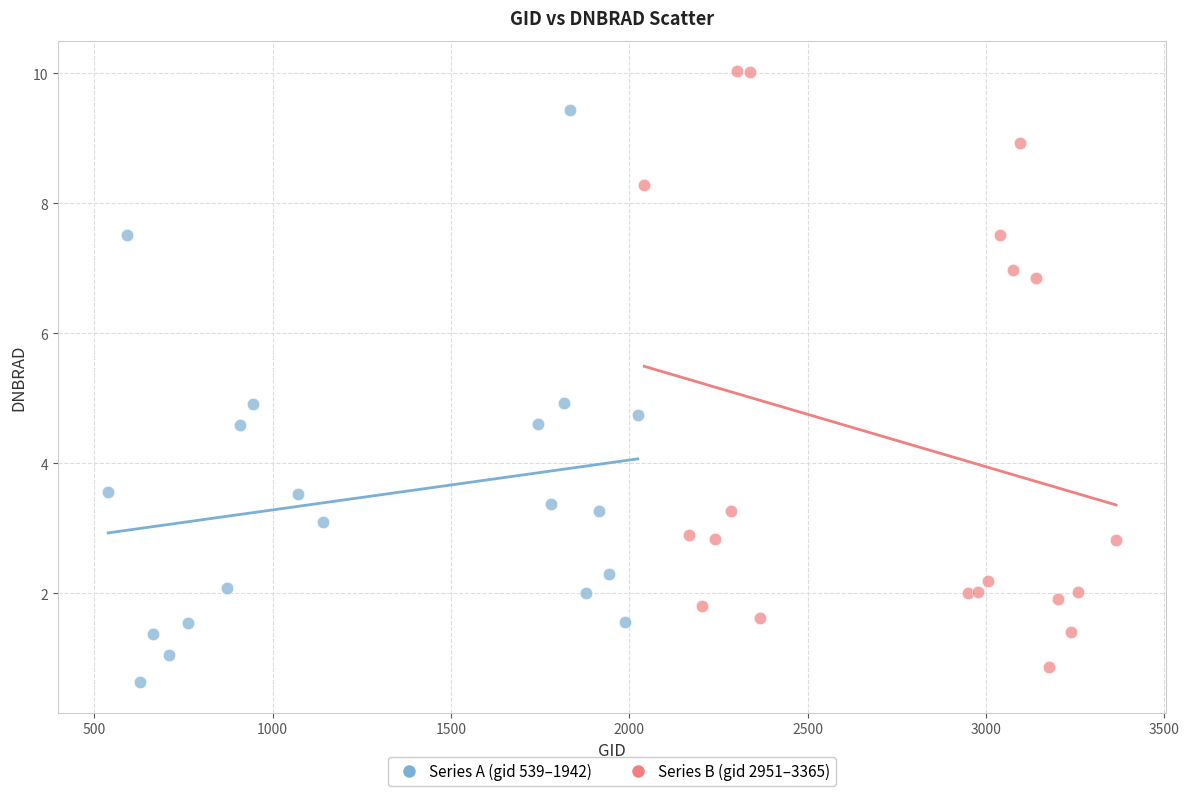

What are all the series names shown in the legend?

Series A (gid 539–1942), Series B (gid 2951–3365)